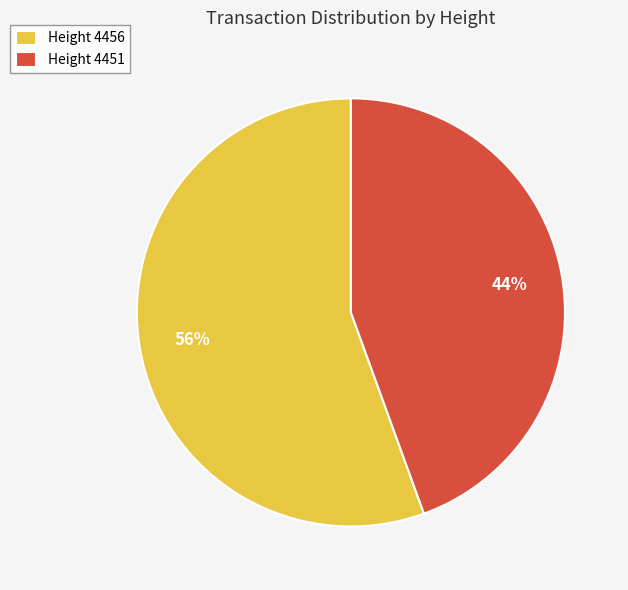

Count the number of slices in the pie.

2